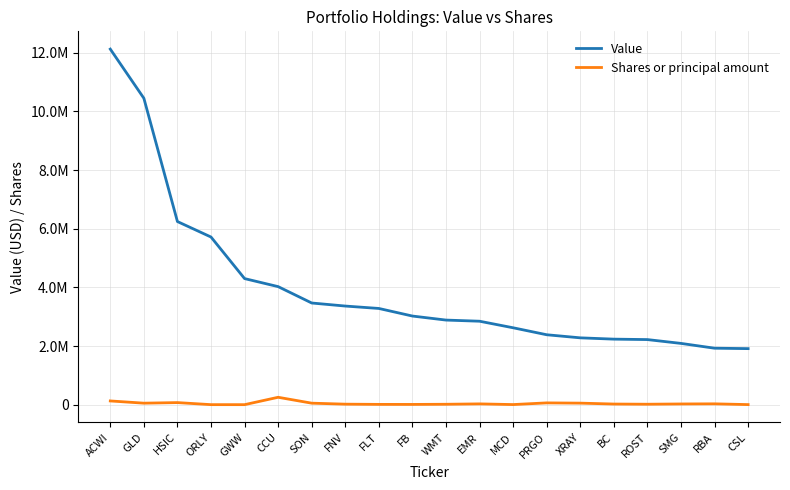

At which category is the sum across all series the highest?

ACWI